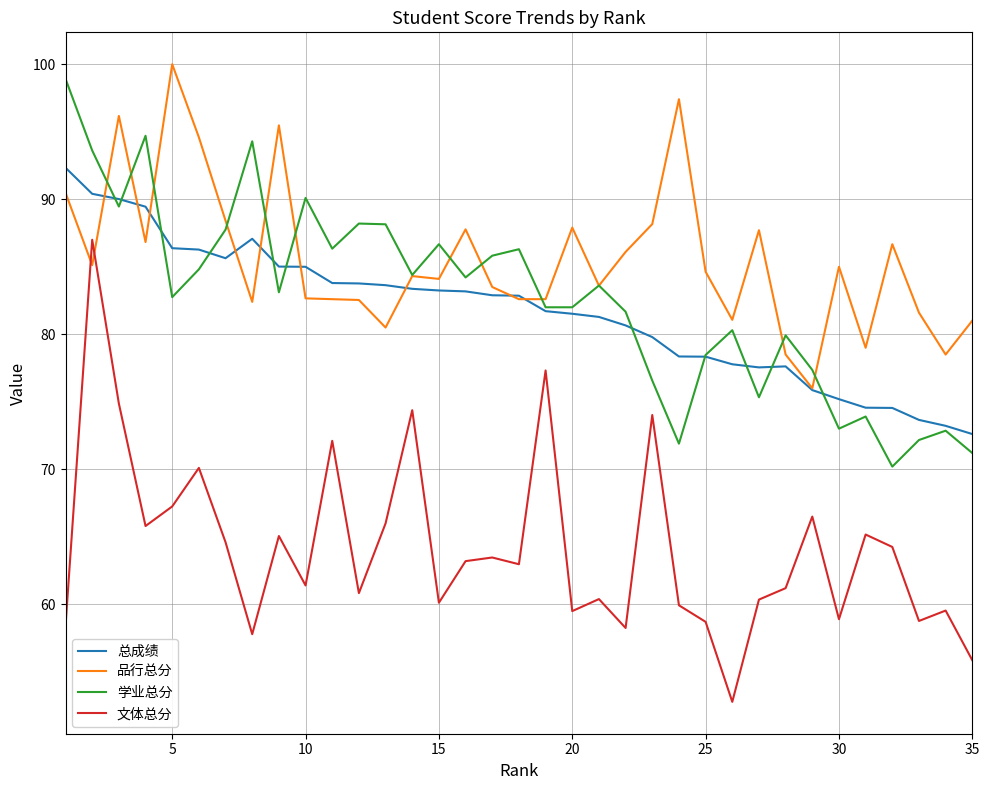

True or false: 文体总分 and 学业总分 intersect in this chart.

False